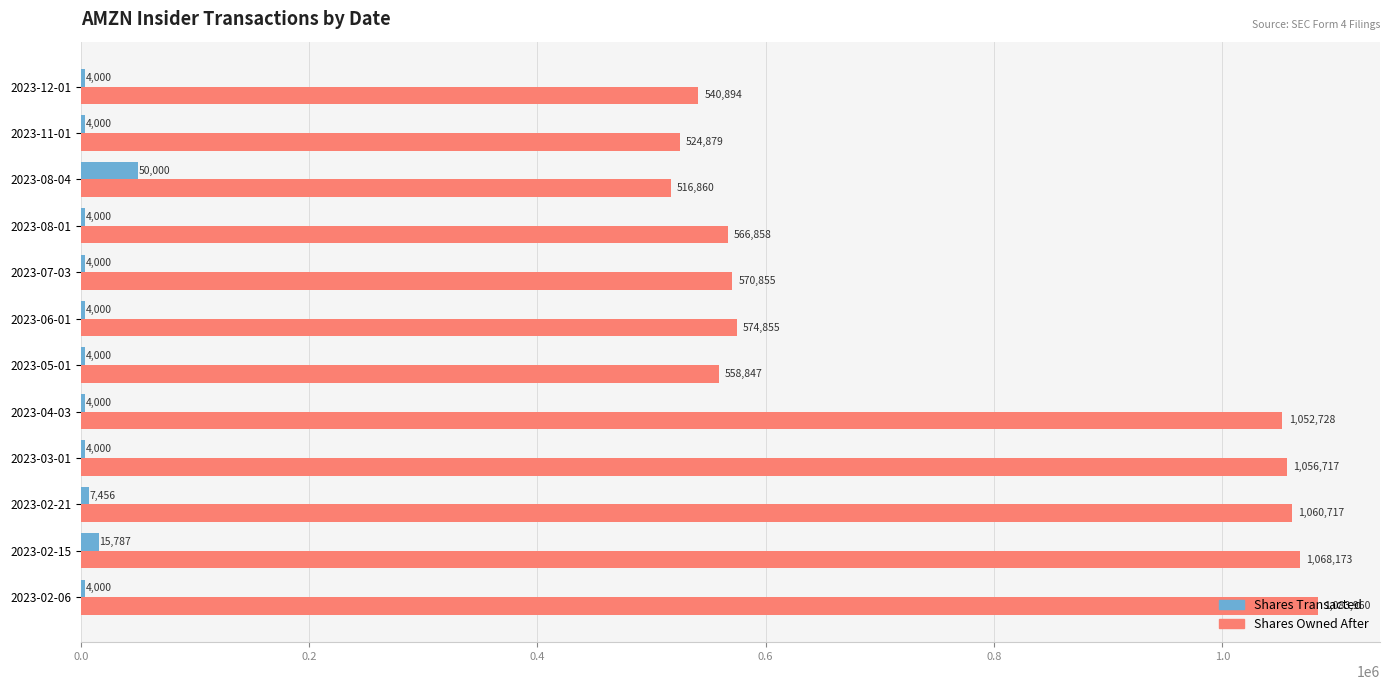

What is the greatest value displayed?

1083960